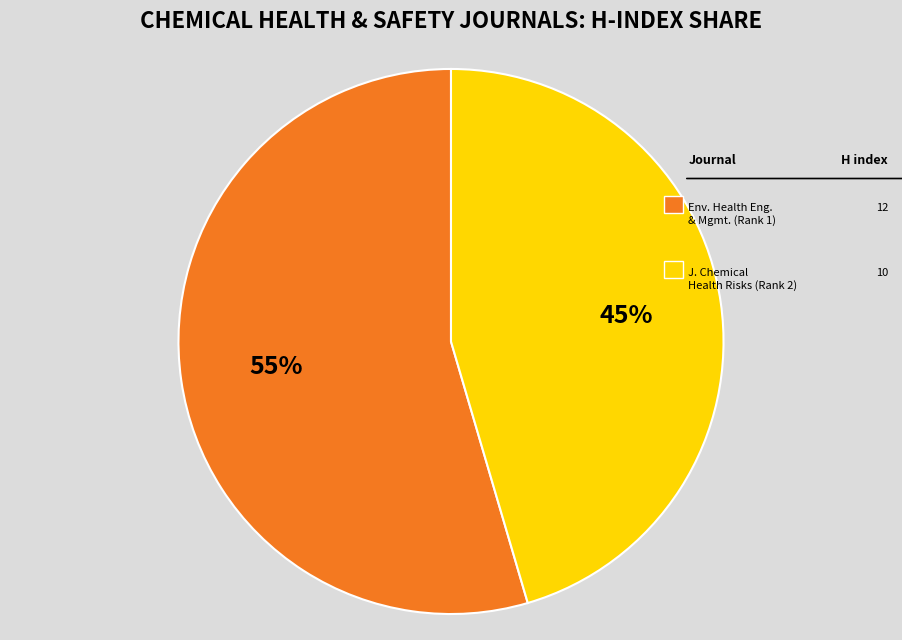

Count the number of slices in the pie.

2